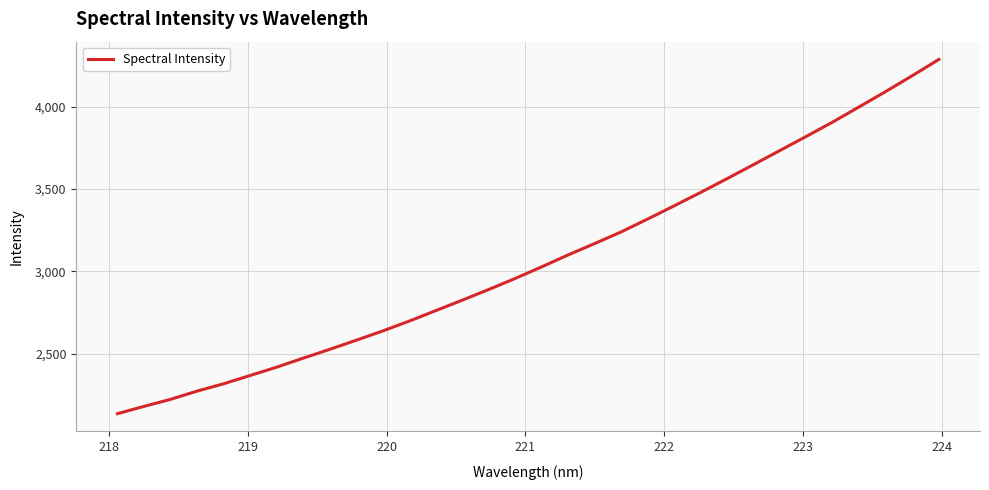

What is the difference between the second highest and second lowest values?

2006.9